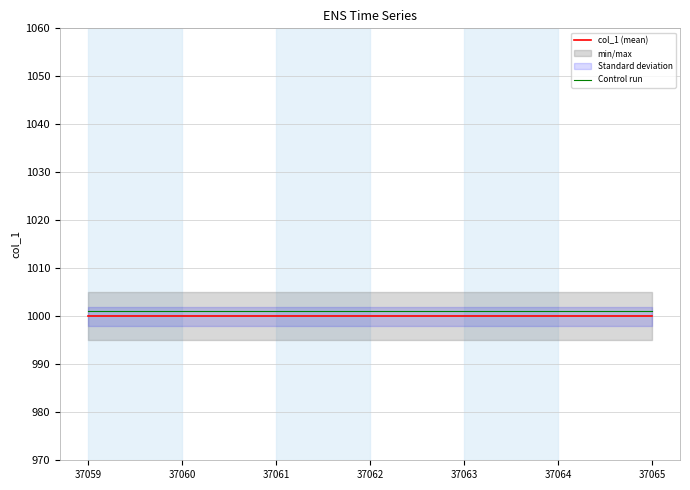

How many lines are shown in the chart?

2